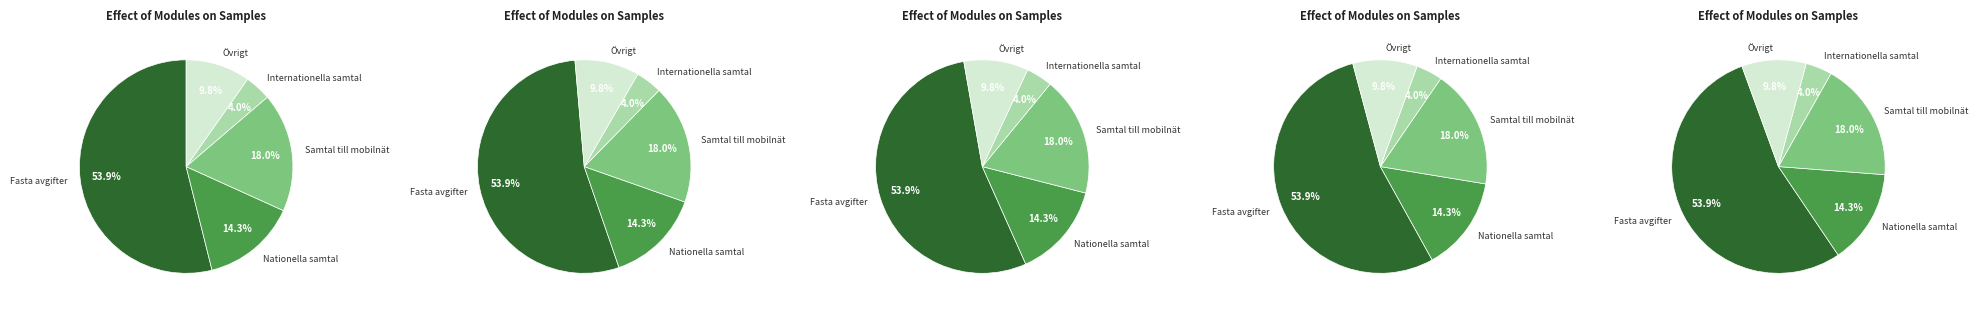

True or false: Samtal från fasta nät till mobilnät accounts for 8% of the total.

False